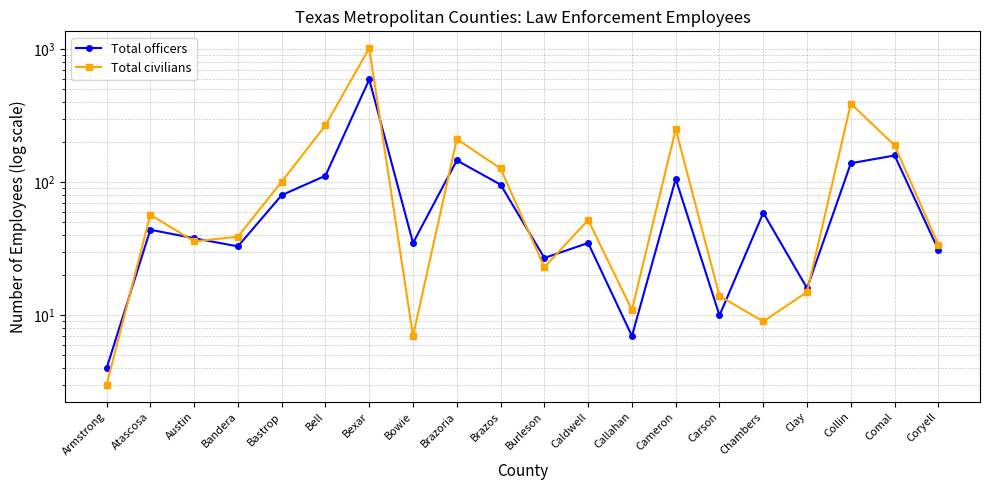

Between Comal and Bastrop, which is larger?

Comal